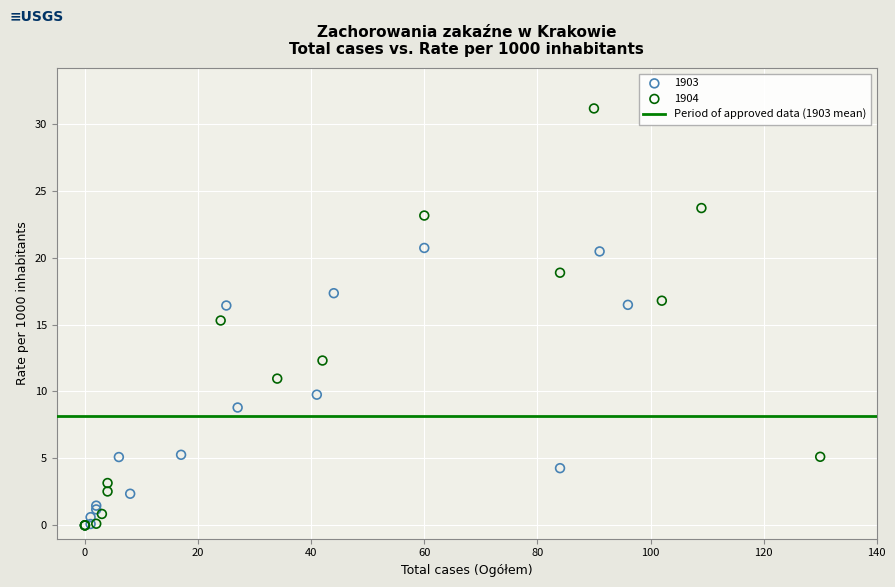

Which series reaches the maximum Y coordinate?

1904